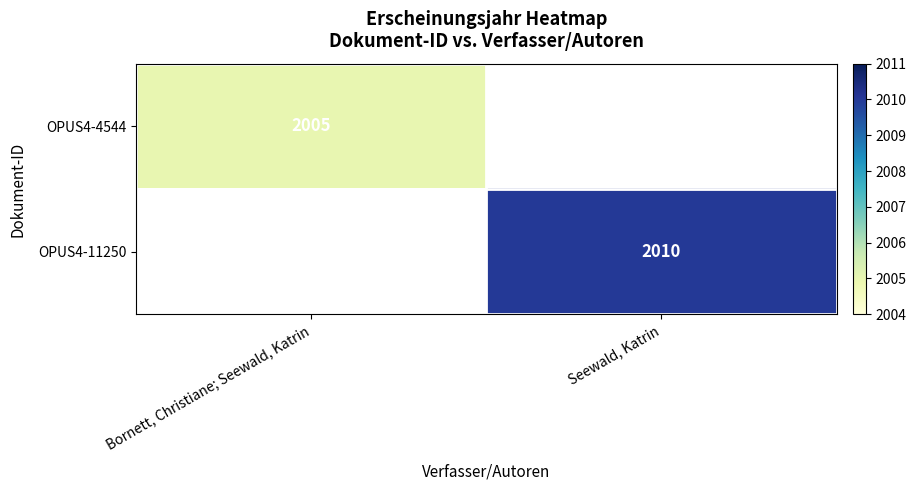

At how many categories does at least one series exceed 2005?

1